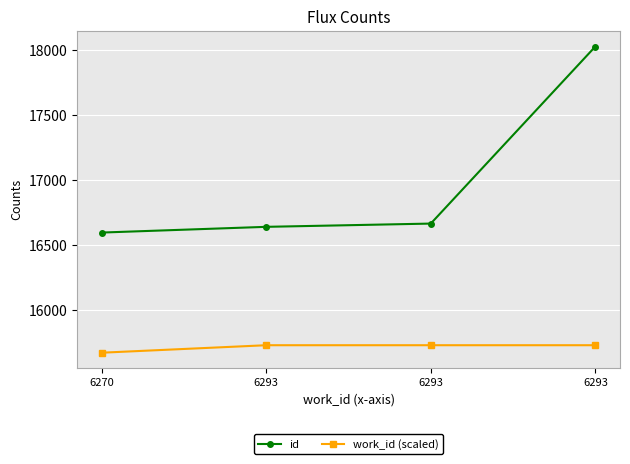

Which series has the widest spread of values?

id